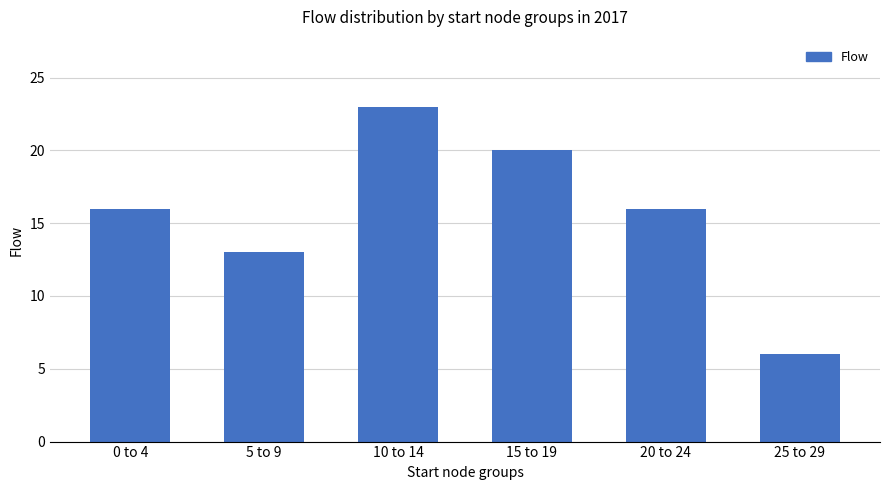

What value does the data have at 5 to 9?

13